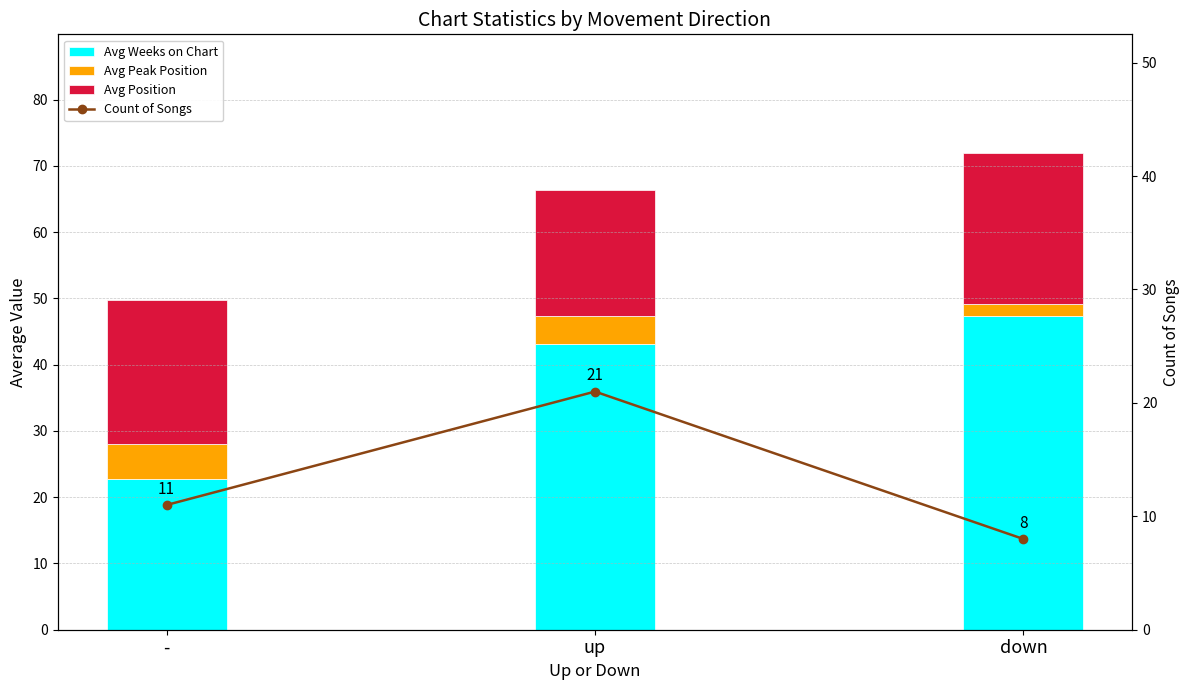

How many values in the Avg Weeks on Chart series are below 43?

1